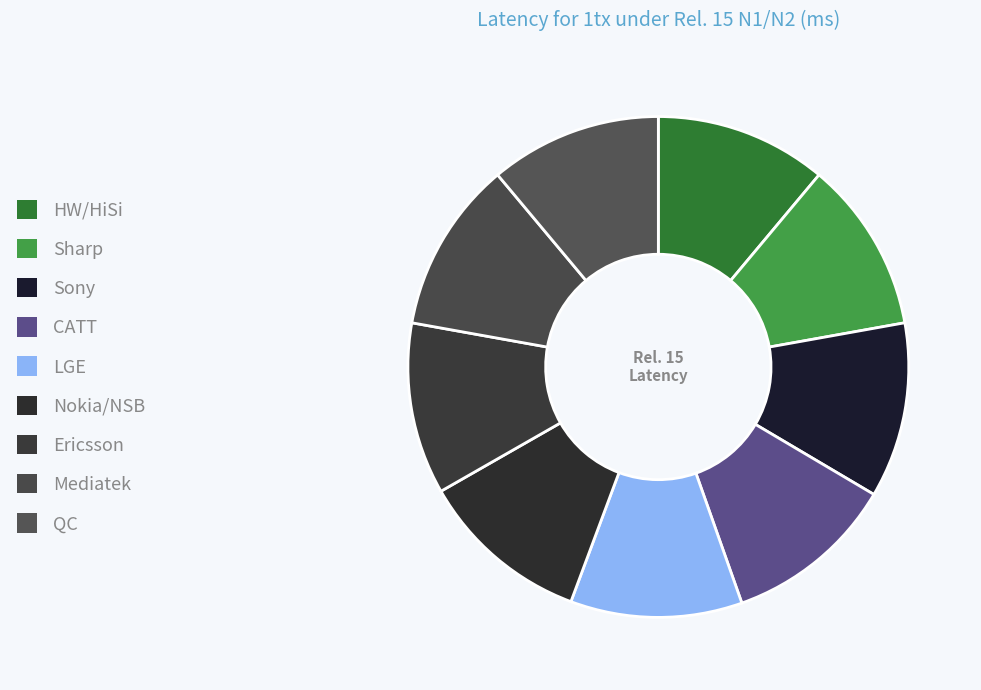

True or false: Sony accounts for 11% of the total.

True